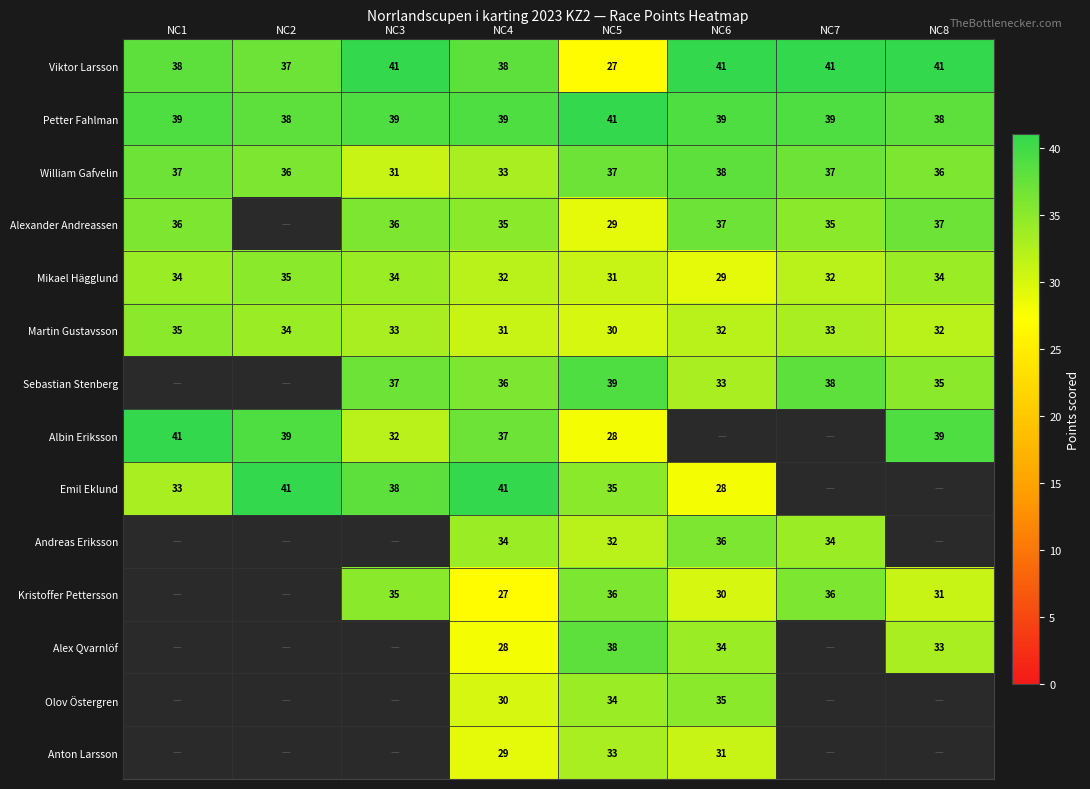

How many categories are shown in the chart?

8